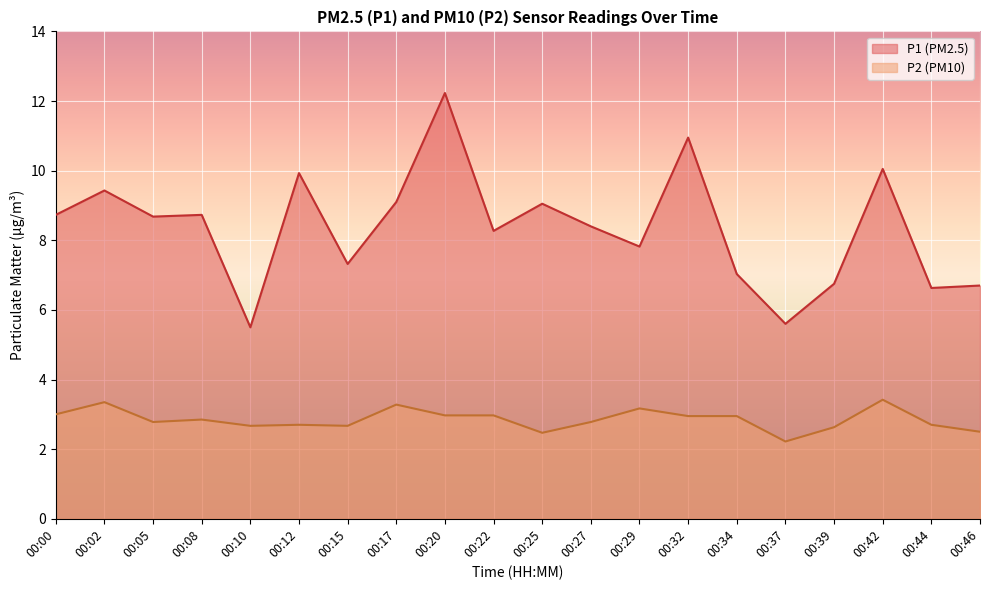

What is the difference between the P1 values at 00:15 and 00:02?

2.1